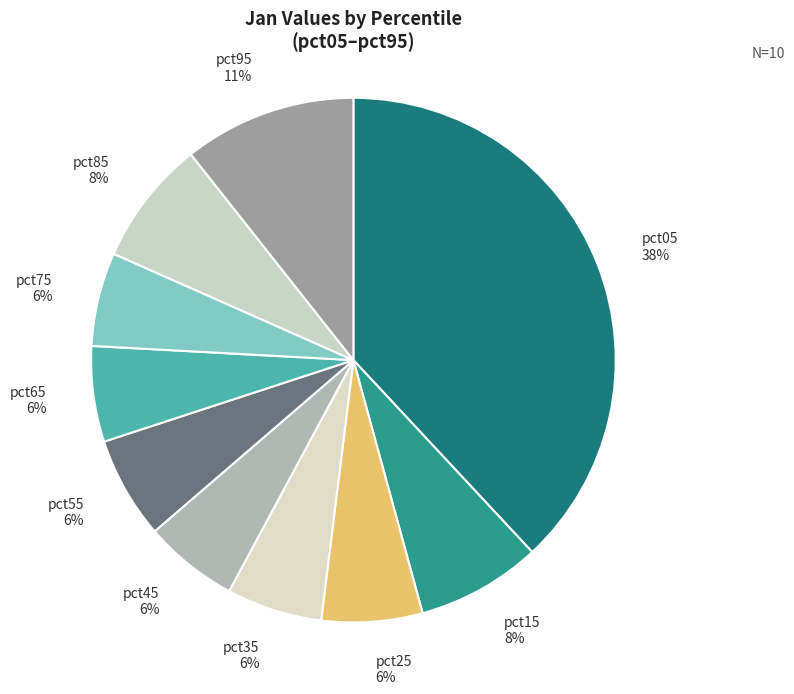

To the nearest percent, what is the average slice percentage?

10%